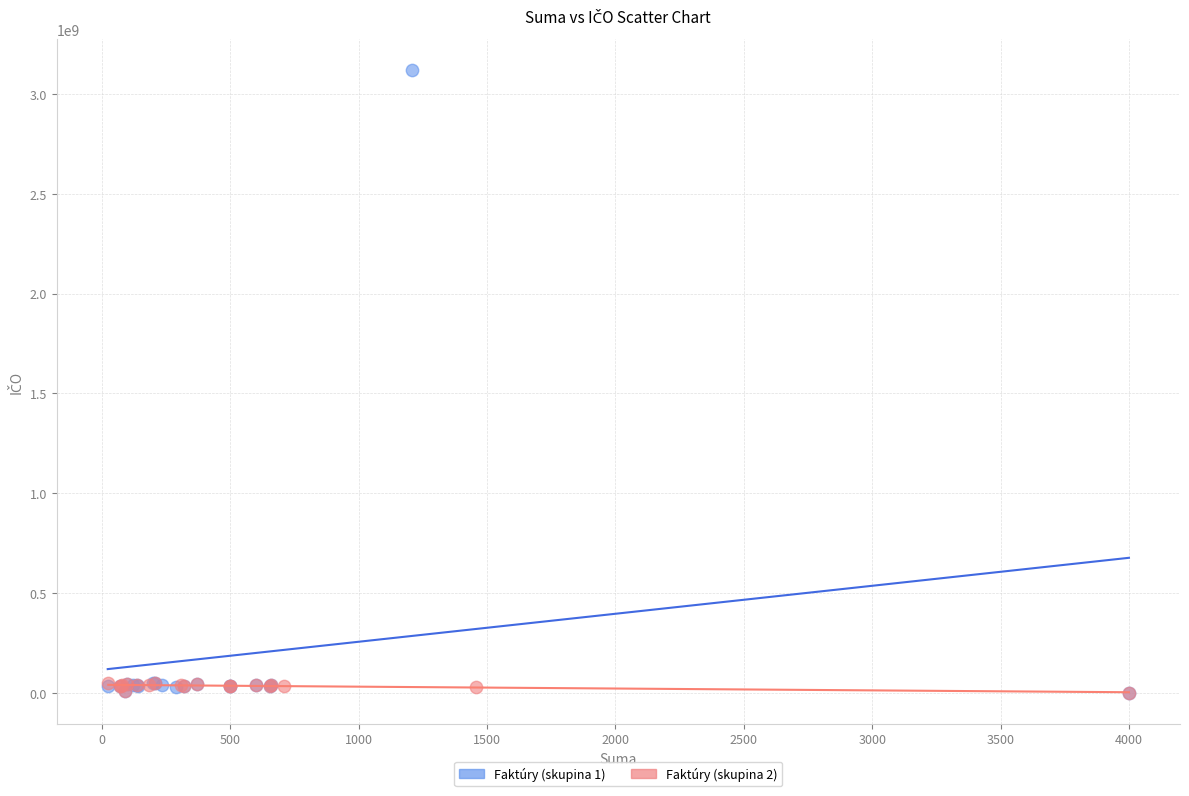

Which series reaches the maximum Y coordinate?

Faktúry (skupina 1)